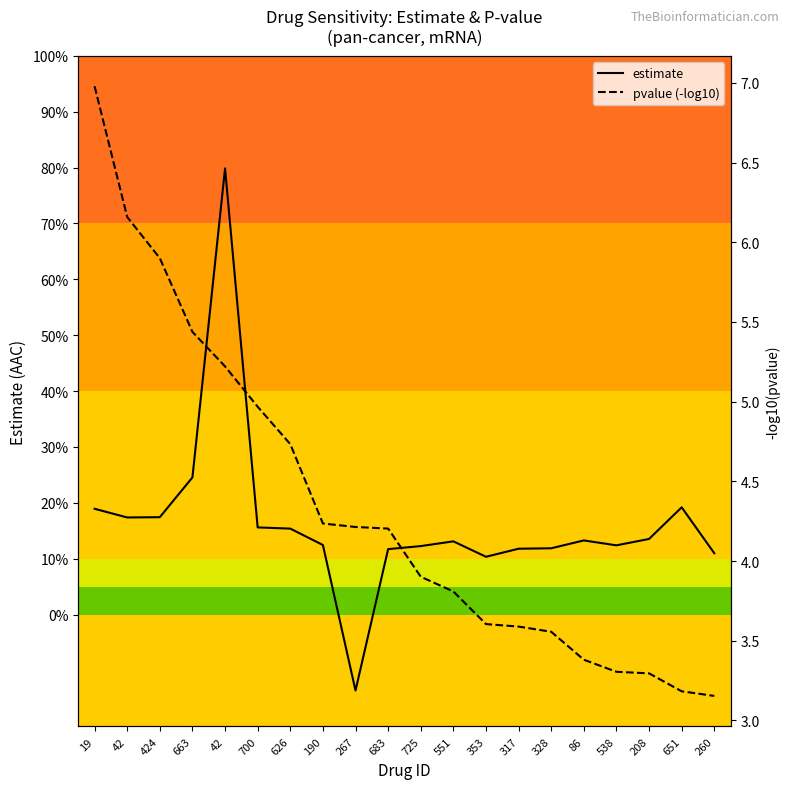

True or false: estimate has a value of 0.1 at 725.

True